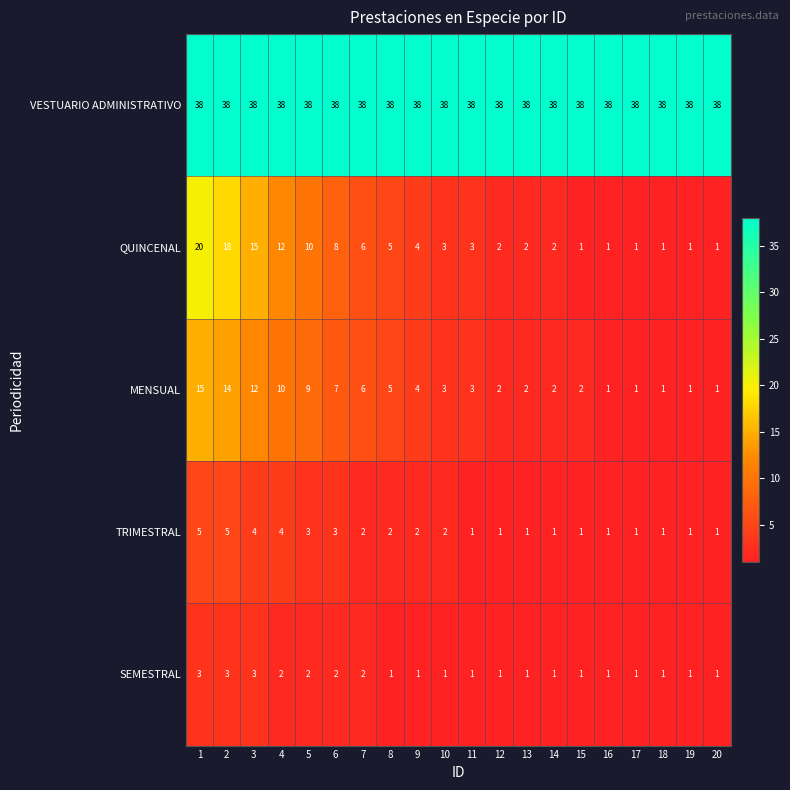

Count the number of categories in the chart.

20